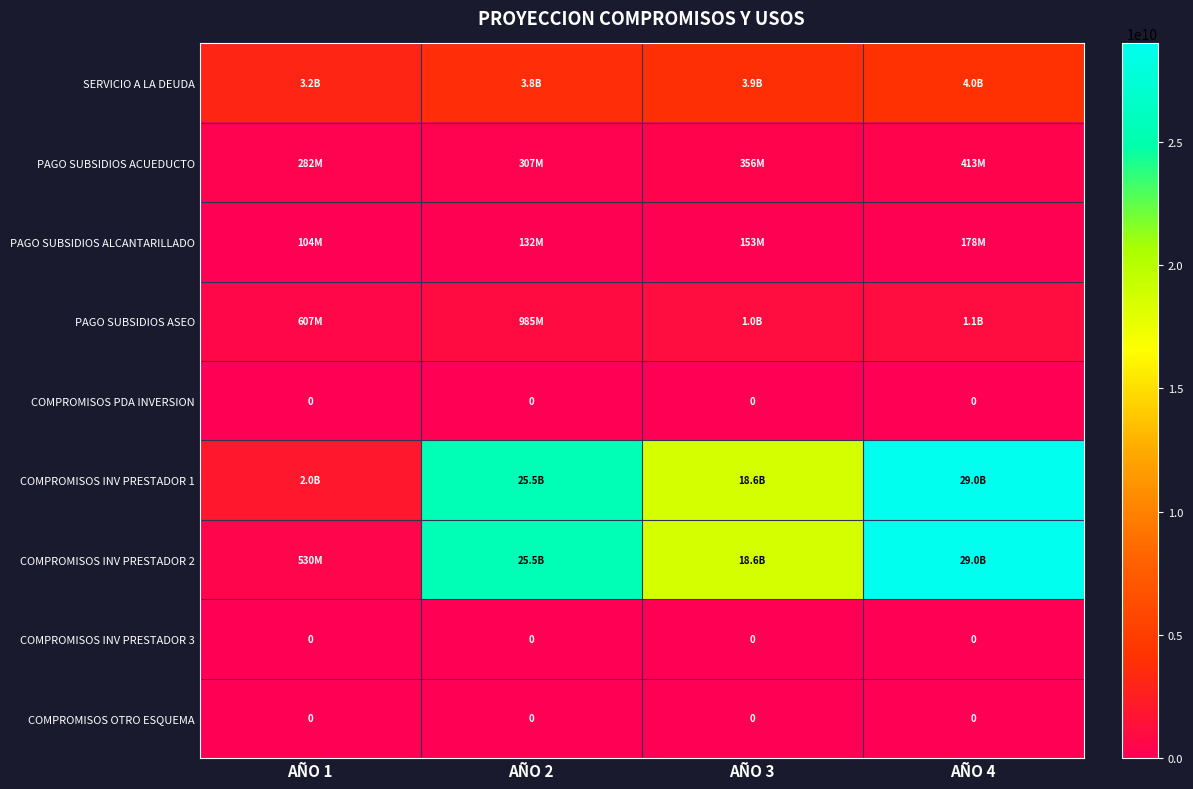

Where is COMPROMISOS INV PRESTADOR 1 nearest to the value 15498916631?

AÑO 3